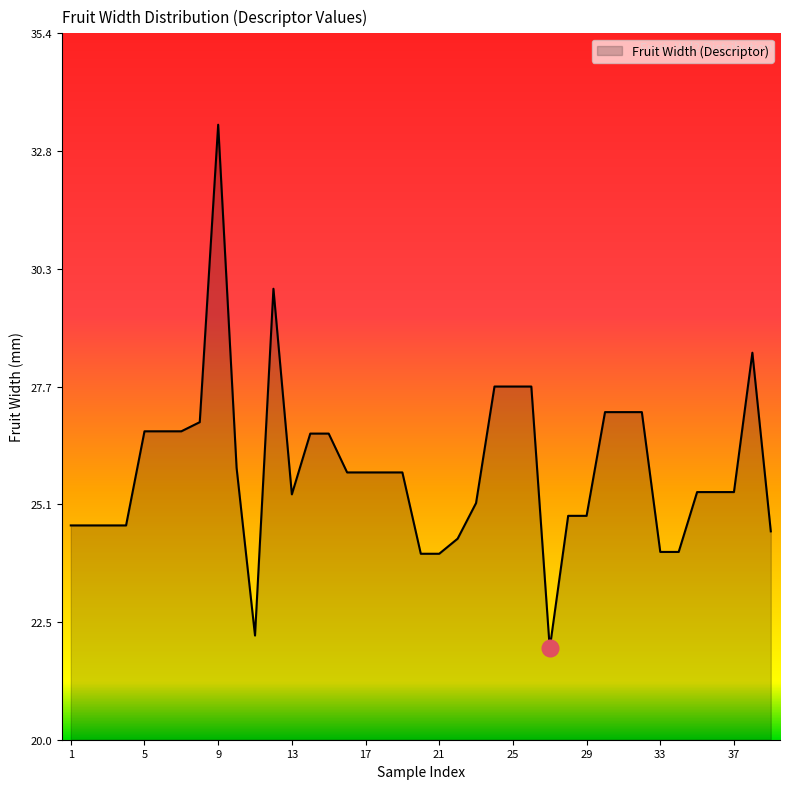

Count the number of categories in the chart.

39